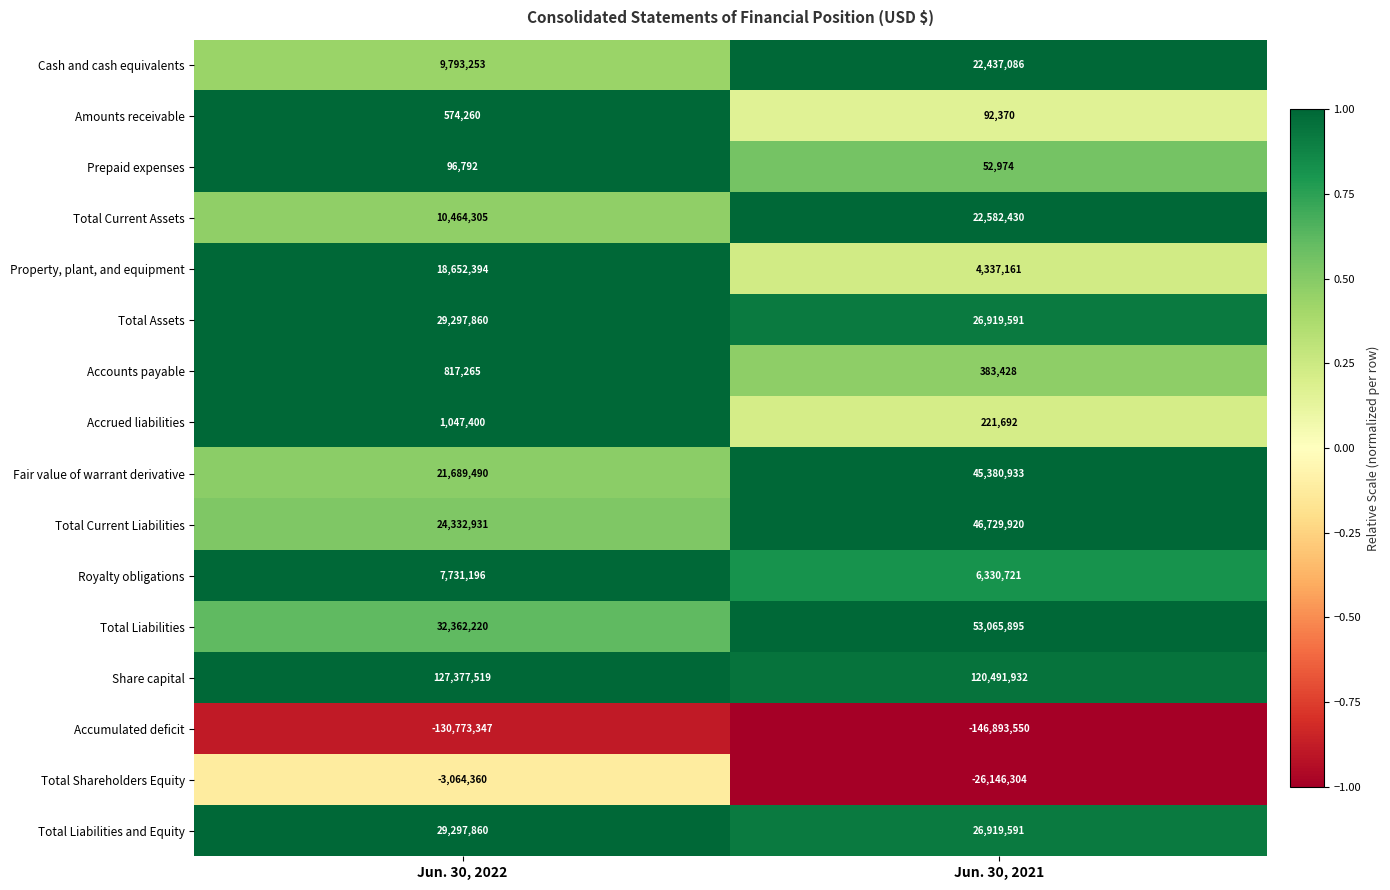

Which series has the widest spread of values?

Fair value of warrant derivative